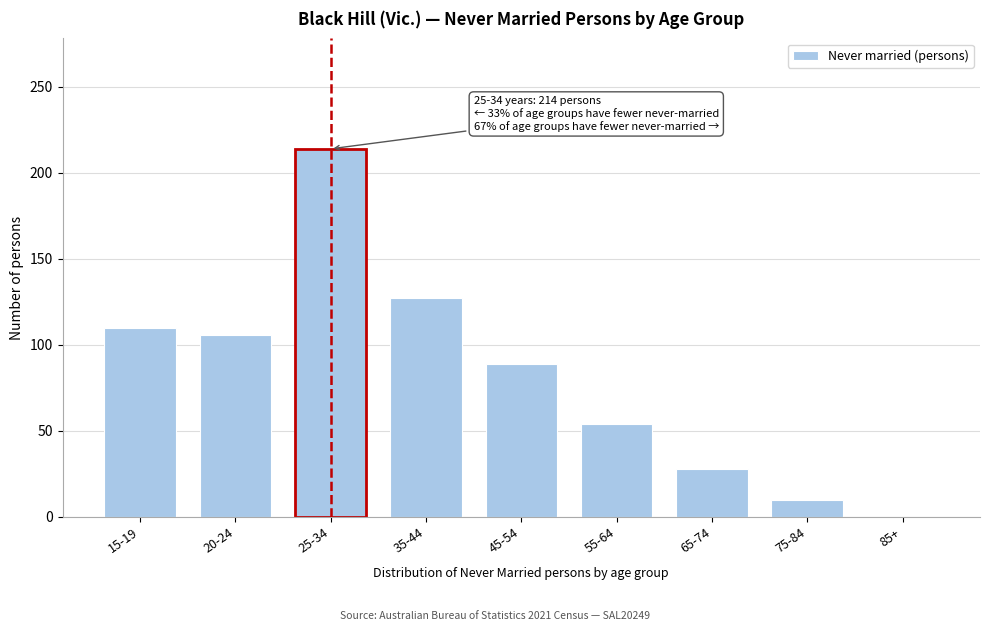

Reading right to left, what are all the values shown in this chart?

85+=0	75-84=10	65-74=28	55-64=54	45-54=89	35-44=127	25-34=214	20-24=106	15-19=110